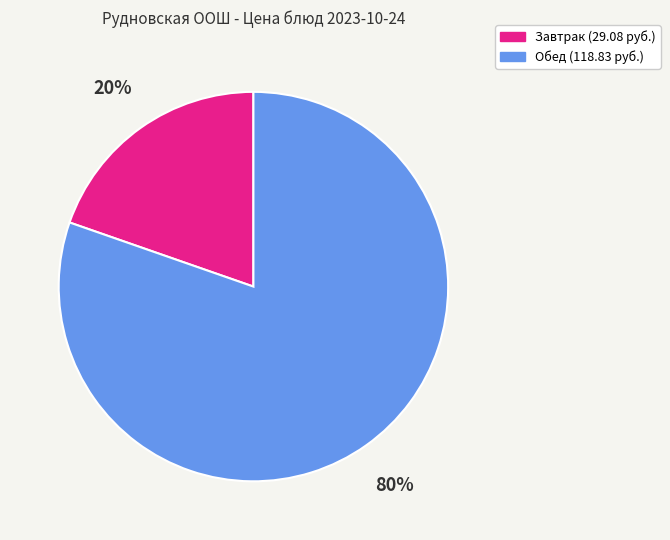

Is there any slice that represents more than half of the pie?

Yes